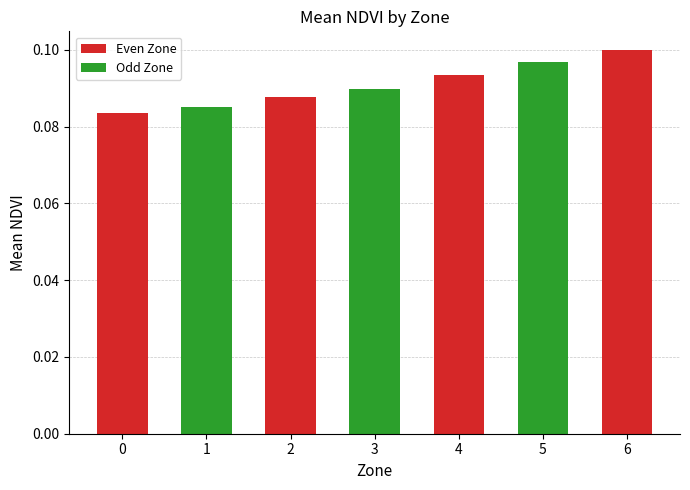

True or false: the data shows 0.0 at 6.

False